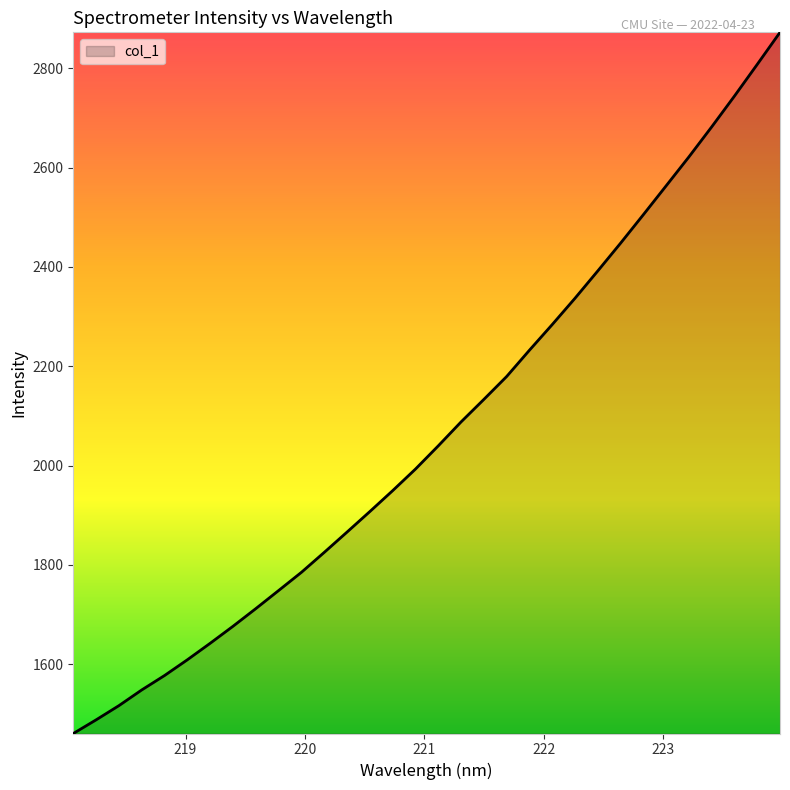

Reading left to right, extract all data points from this chart.

1460.6	1488.1	1516.7	1548.3	1577.4	1609.1	1642.3	1676.6	1712.1	1748.5	1785.2	1825.4	1866.3	1907.6	1949.6	1993.1	2039.8	2088.0	2133.4	2179.5	2232.4	2284.1	2337.1	2392.1	2448.0	2505.3	2563.4	2621.7	2682.1	2744.1	2807.9	2872.4